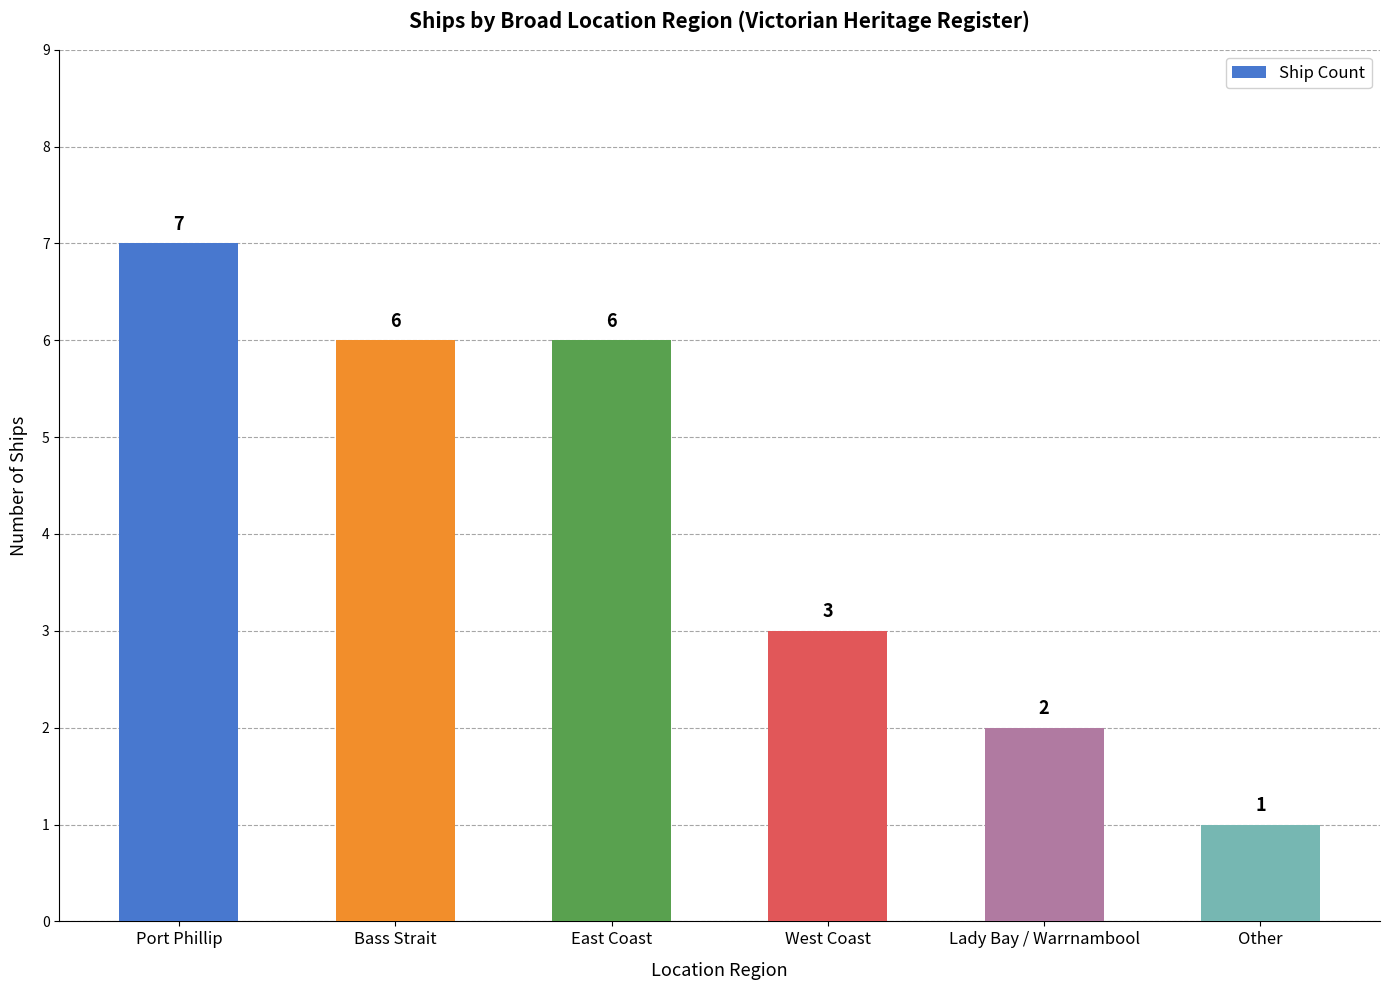

Count the values in the range 2 to 6.

4